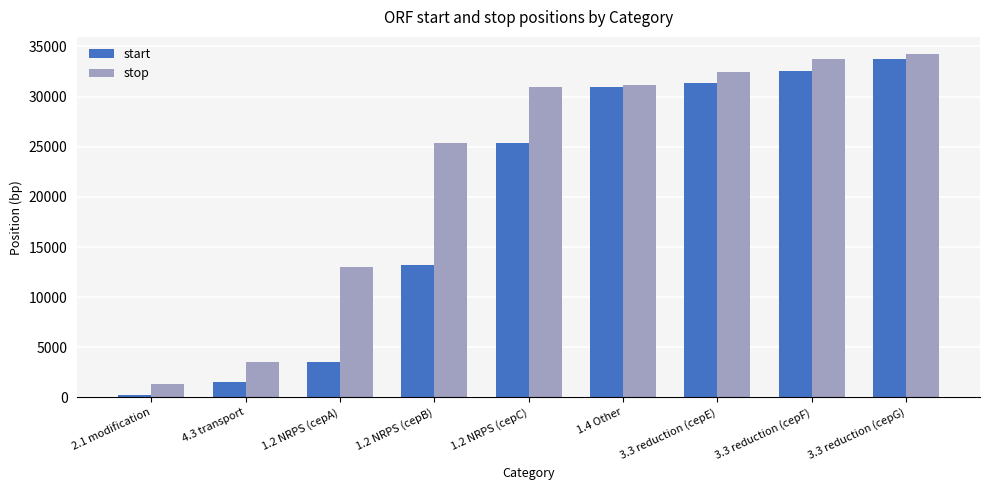

Rank the series by their average value, from lowest to highest.

start, stop